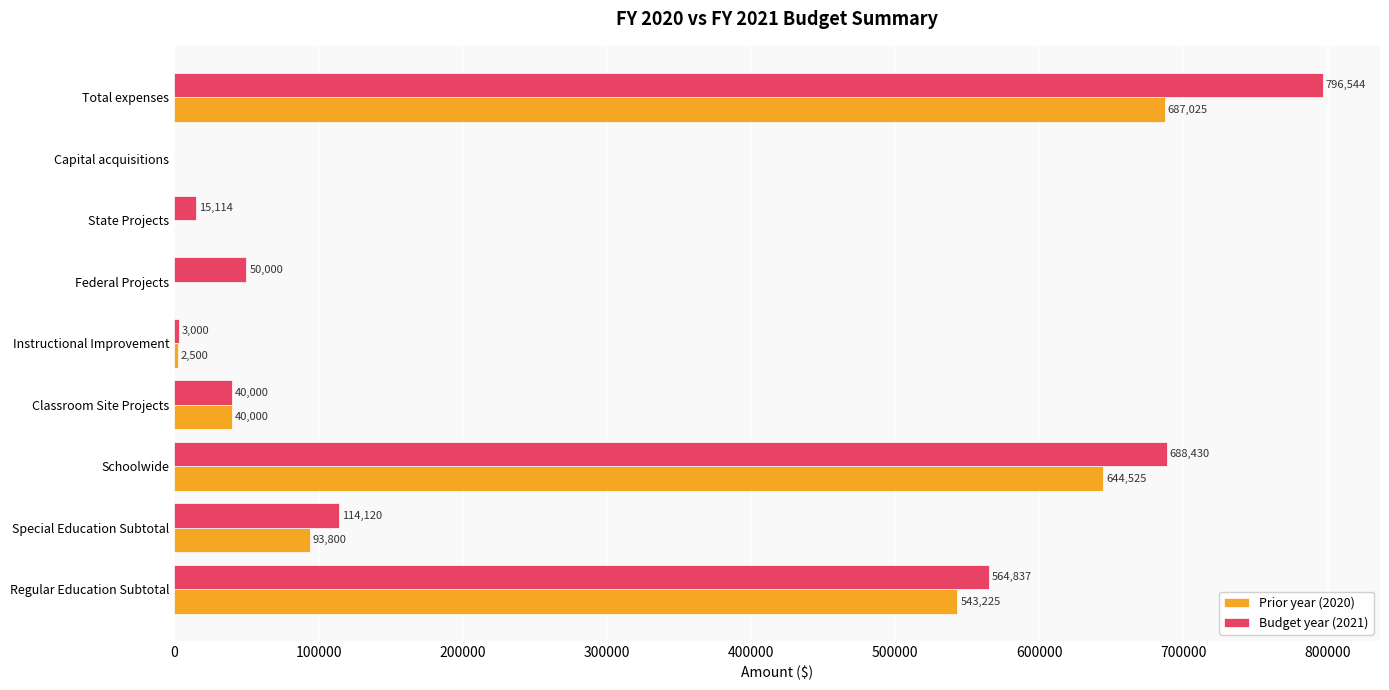

The value of Prior year (2020) at Instructional Improvement is 2500. True or false?

True